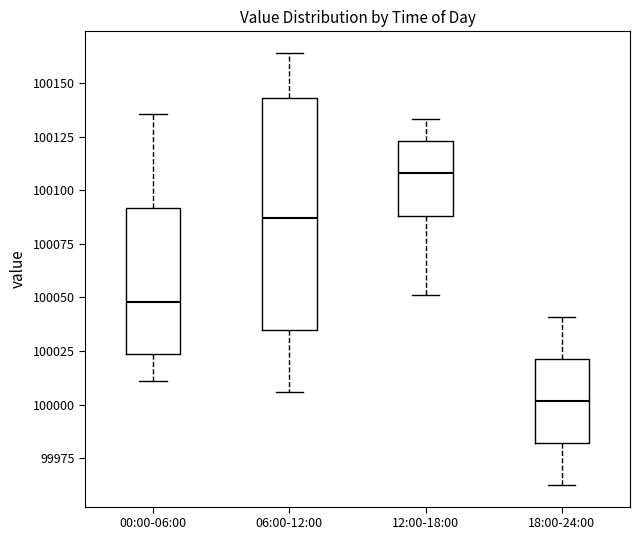

Reading left to right, read every box against the y-axis: the position of its median line, the range the box covers, and the ends of its whiskers. The values are not printed on the chart, so give them approximately, as read against the axis.

00:00-06:00: median 100050, box 100025 to 100090, whiskers 100010 to 100135
06:00-12:00: median 100085, box 100035 to 100145, whiskers 100005 to 100165
12:00-18:00: median 100110, box 100090 to 100125, whiskers 100050 to 100135
18:00-24:00: median 100000, box 99980 to 100020, whiskers 99960 to 100040